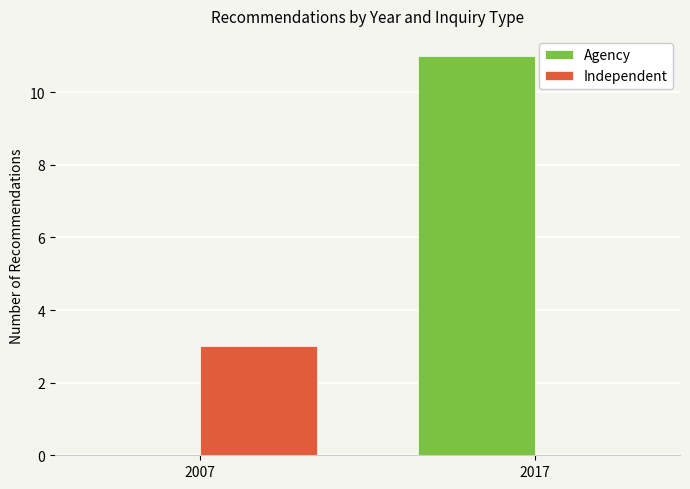

Which series has the largest range (max minus min)?

Agency